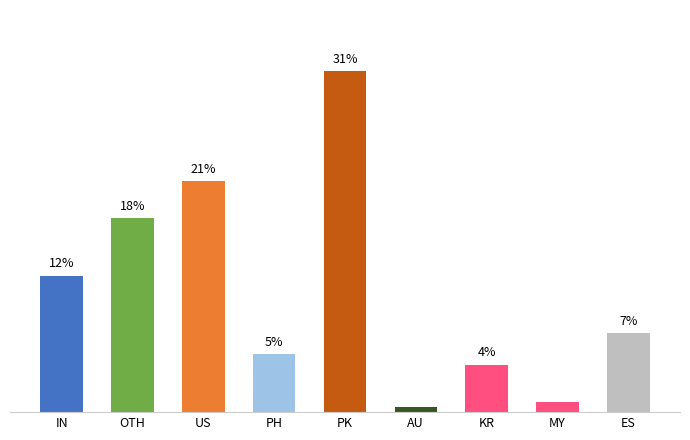

How many categories are shown in the chart?

9